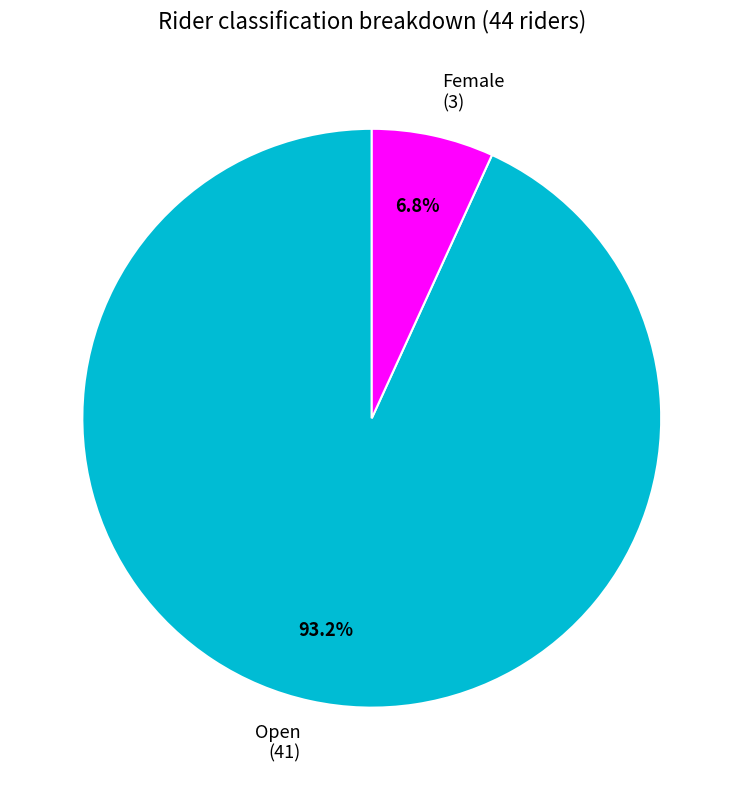

Do Open (41) and Female (3) together represent more than half of the pie?

Yes